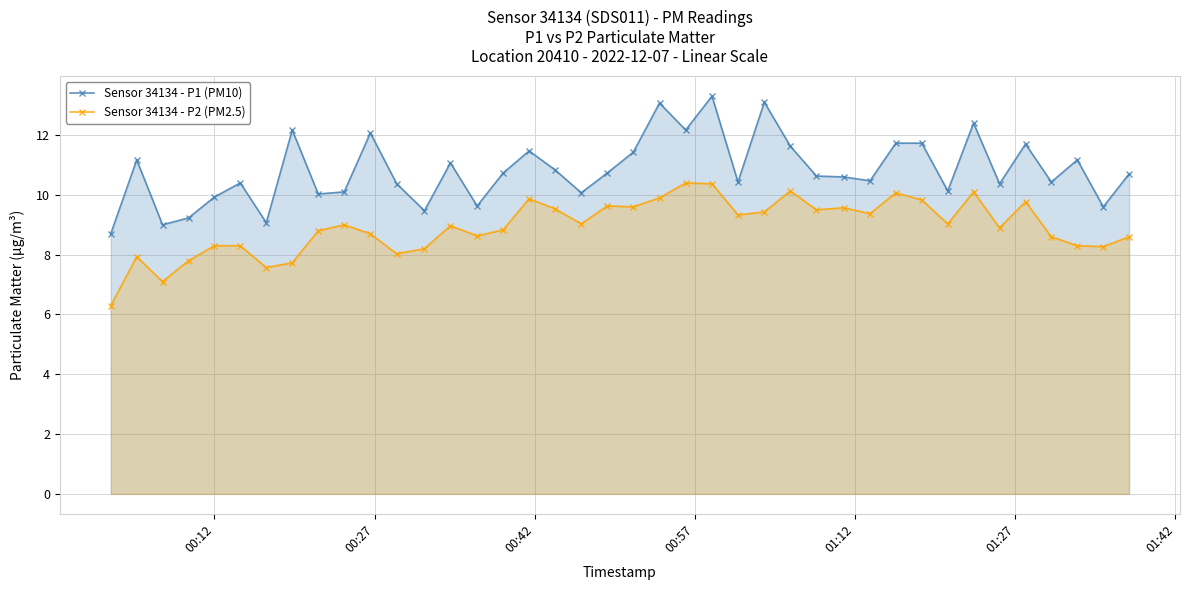

Which series has the largest total across all categories?

Sensor 34134 - P1 (PM10)